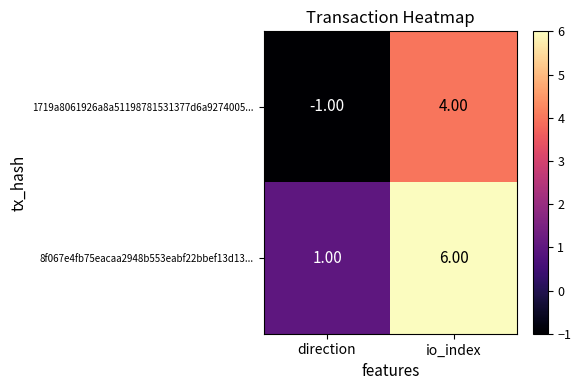

How many data points in 1719a8061926a8a51198781531377d6a9274005... are less than 4?

1